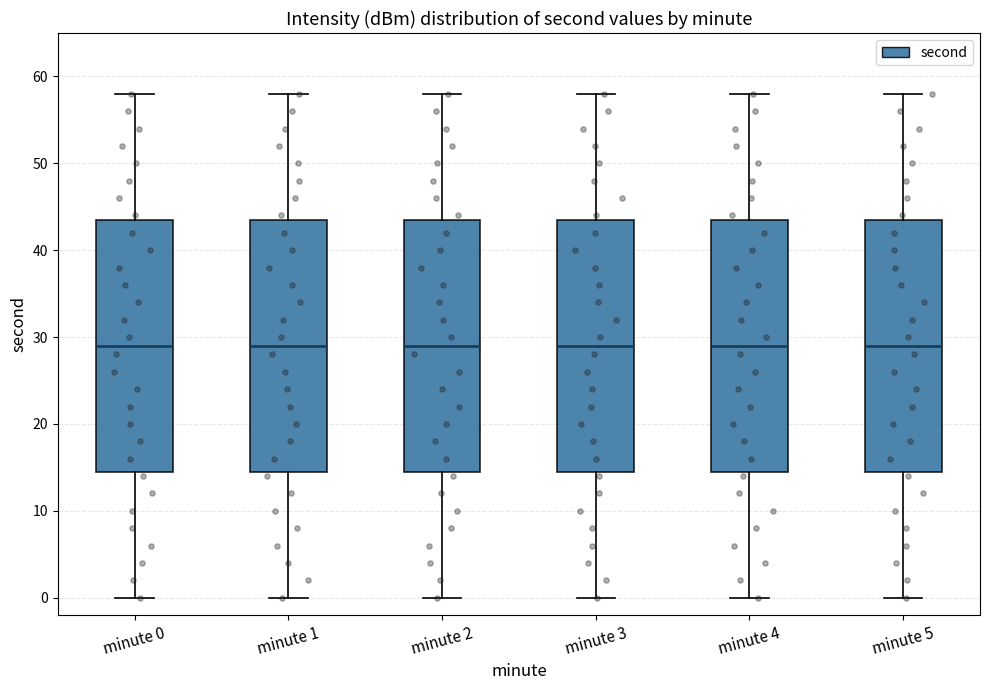

Reading left to right, transcribe this box plot: for each box, give where its median line is, the range the box spans, and where its two whiskers end, as read against the y-axis. The values are not printed on the chart, so give them approximately, as read against the axis.

minute 0: median 29, box 15 to 44, whiskers 0 to 58
minute 1: median 29, box 15 to 44, whiskers 0 to 58
minute 2: median 29, box 15 to 44, whiskers 0 to 58
minute 3: median 29, box 15 to 44, whiskers 0 to 58
minute 4: median 29, box 15 to 44, whiskers 0 to 58
minute 5: median 29, box 15 to 44, whiskers 0 to 58